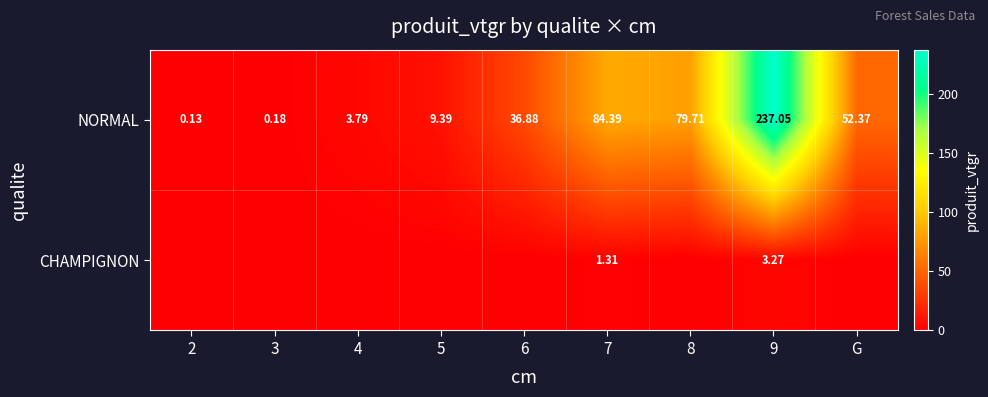

At 9, list the series in order from smallest to largest.

CHAMPIGNON, NORMAL